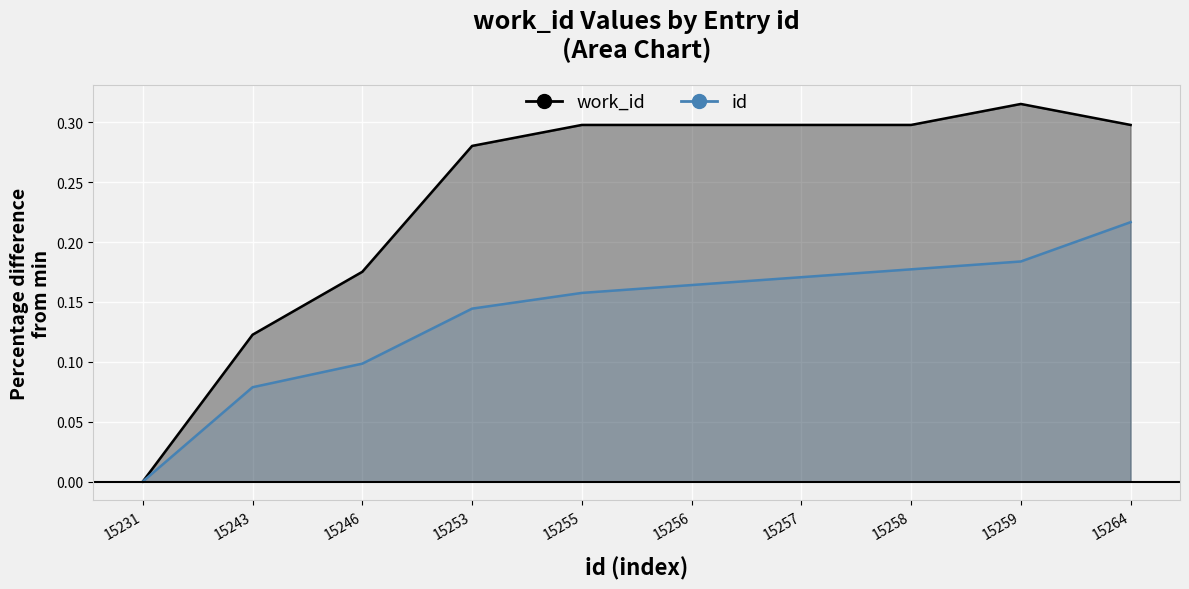

What is the value of the id_line point at the 7th from the left?

0.2